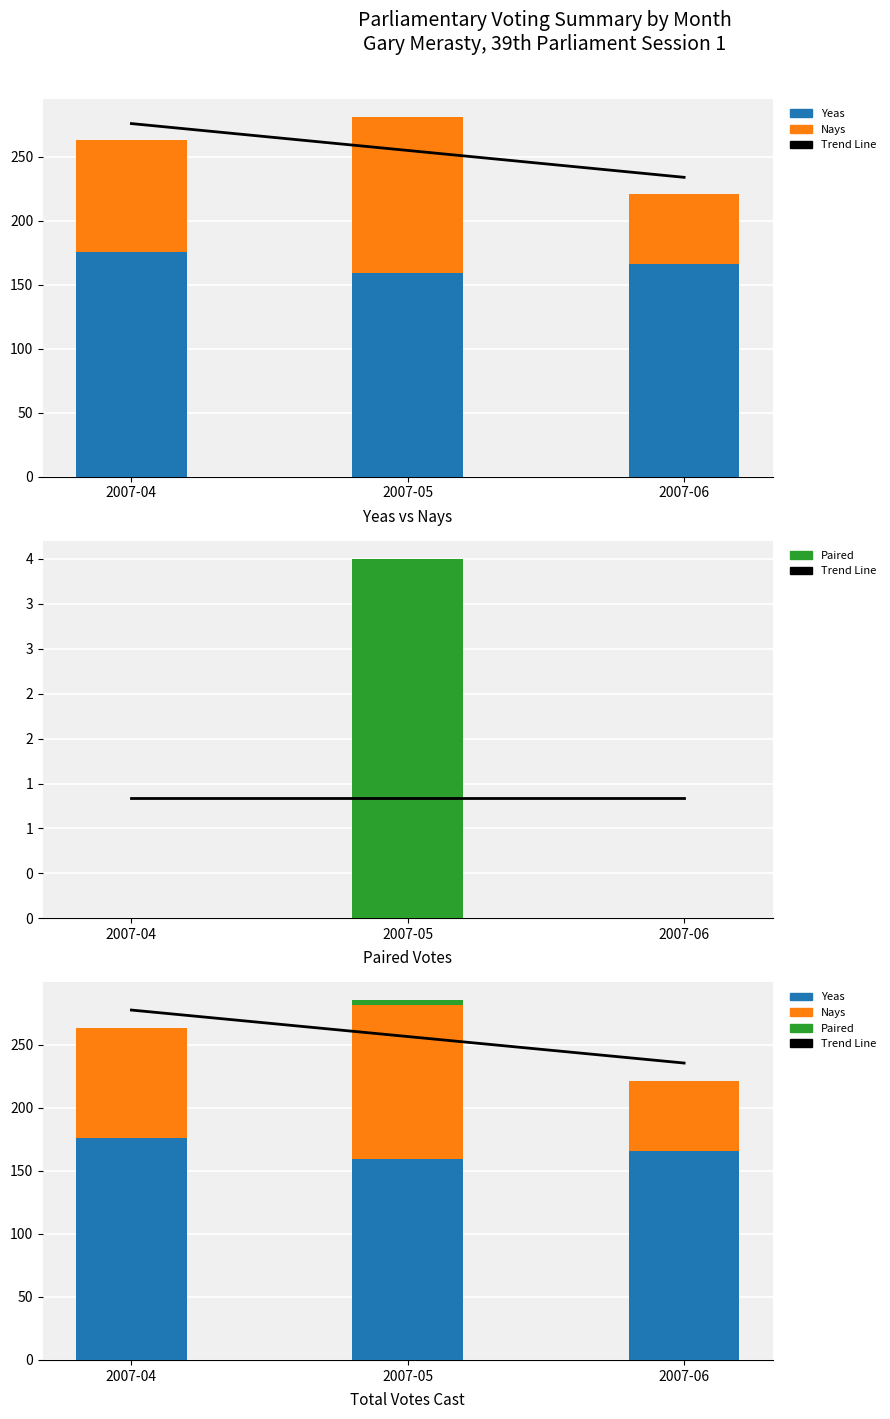

What are all the series names shown in the legend?

Trend Line, Yeas, Nays, Paired